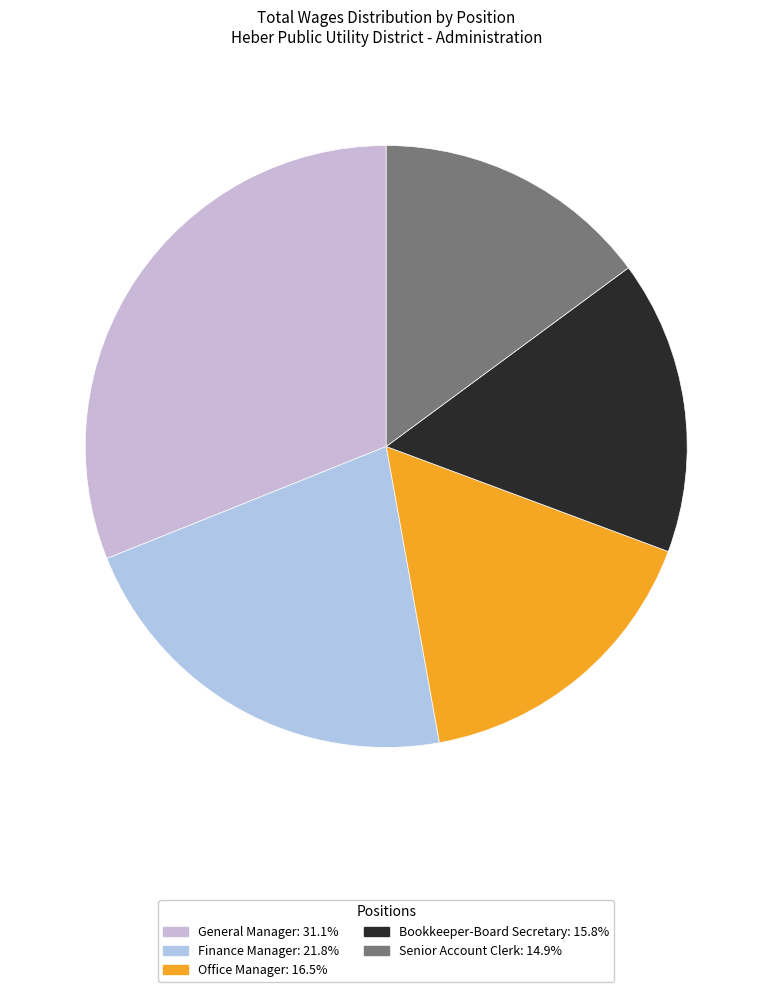

What is the smallest slice in the pie chart?

Senior Account Clerk